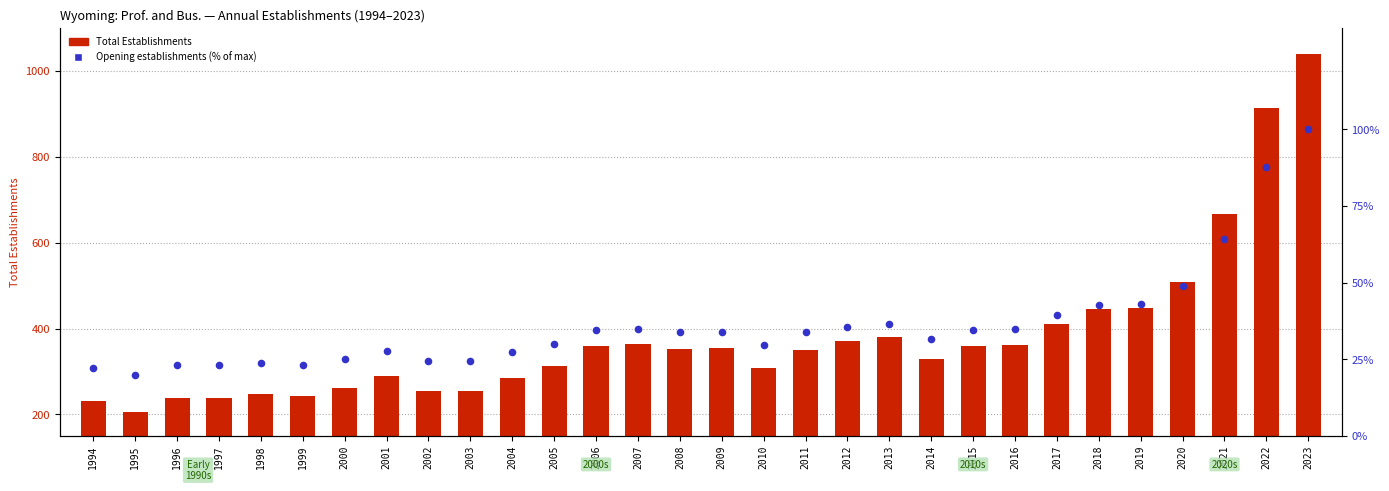

What are all the series names shown in the legend?

Total Establishments, Opening establishments